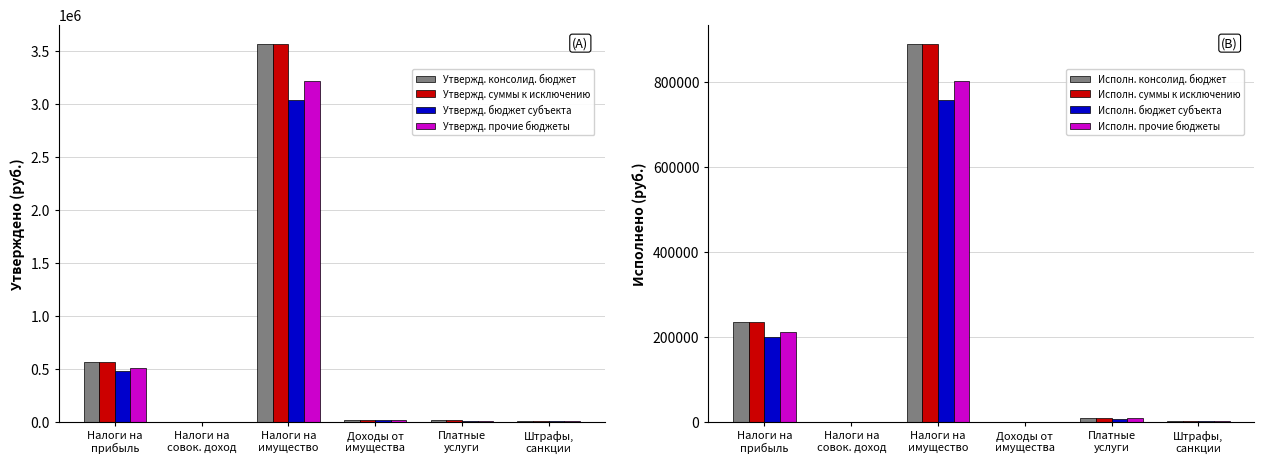

How many series are shown in this chart?

4